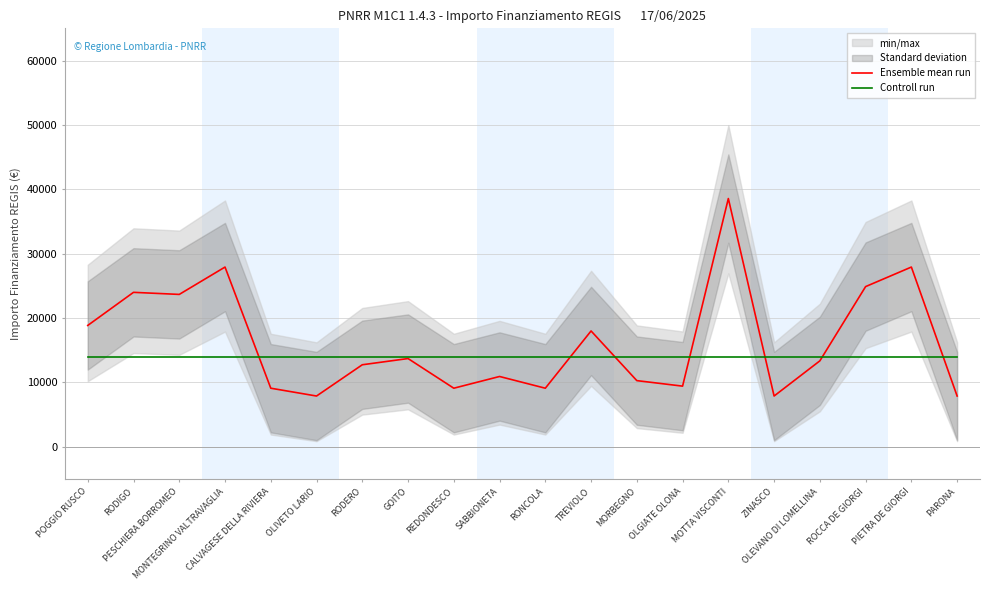

What position from the right is ZINASCO?

5